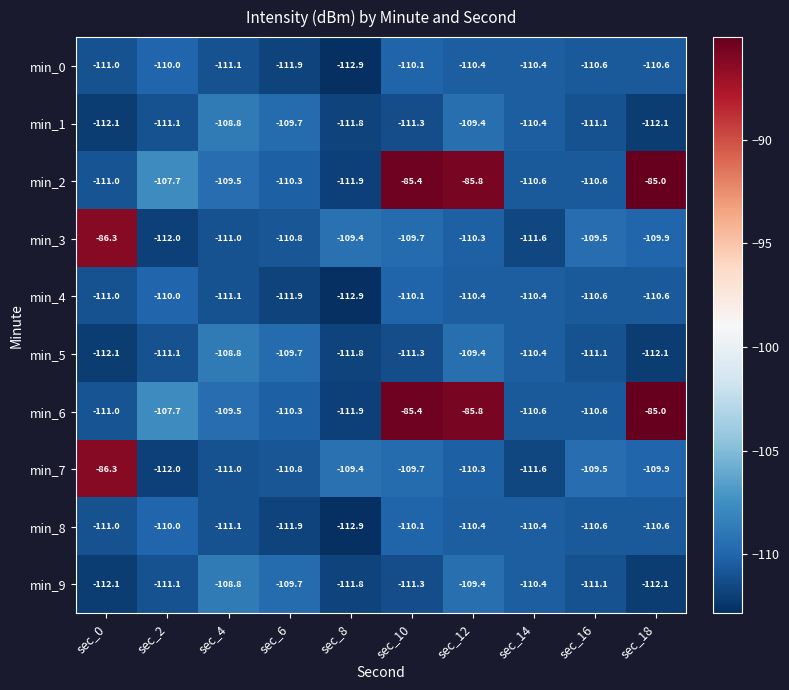

The value of min_9 at sec_6 is -109.7. True or false?

True